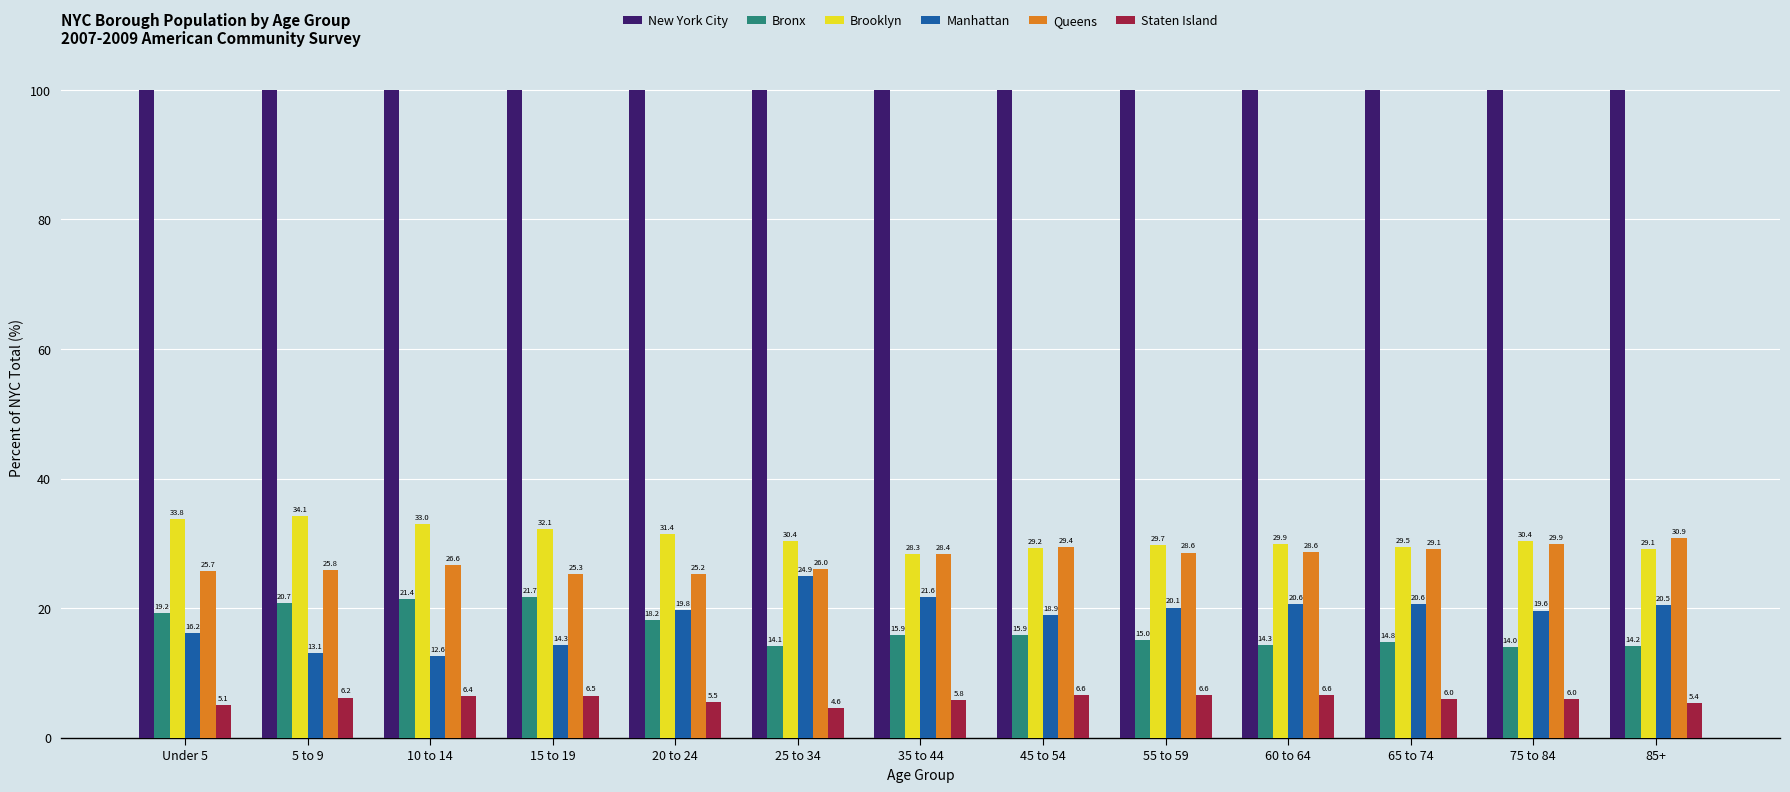

What is the highest value of the Staten Island series?

6.6